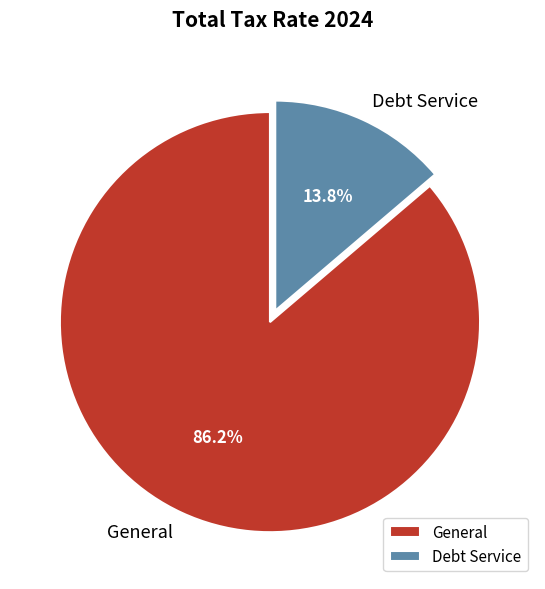

Is it true that Debt Service is 19% of the pie?

False